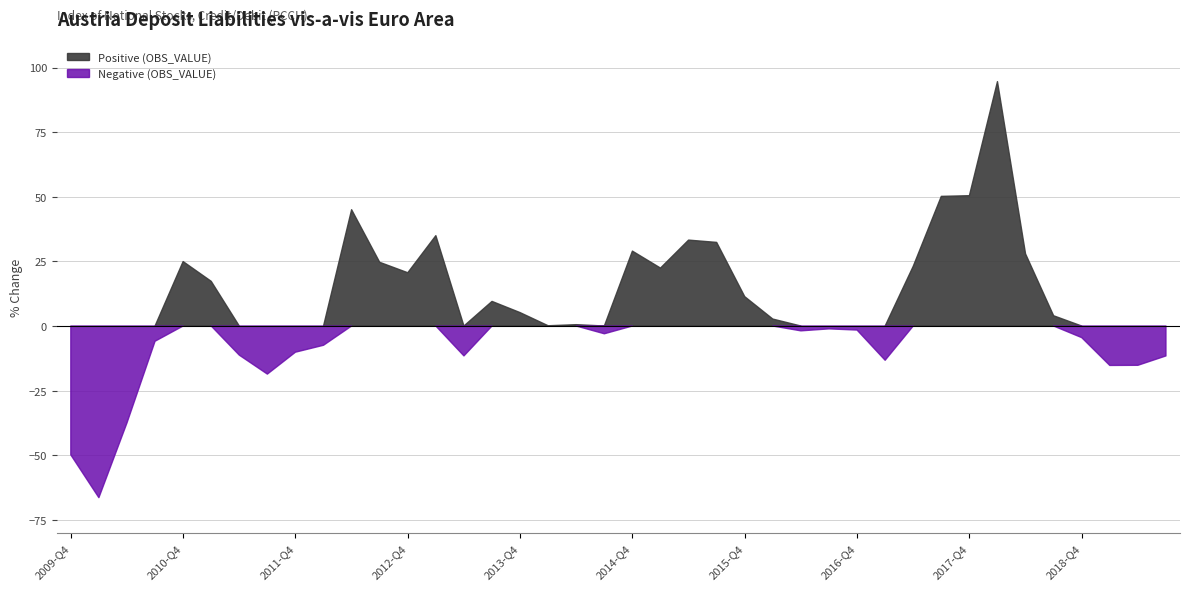

List the series in order of their peak value, lowest first.

Negative (OBS_VALUE), Positive (OBS_VALUE)